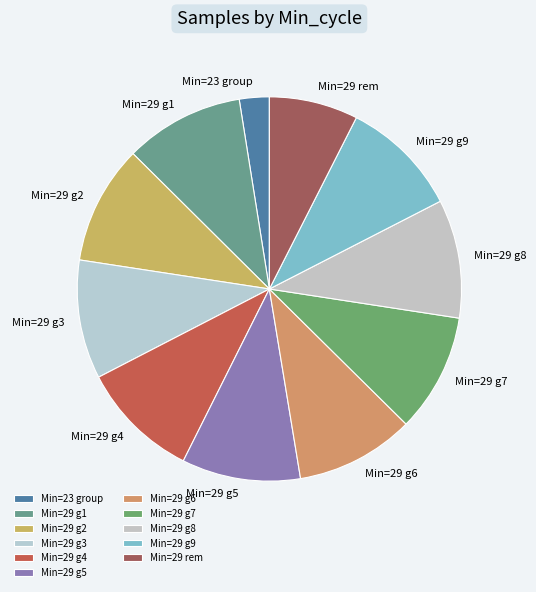

Which slice is the smallest?

Min=23 group